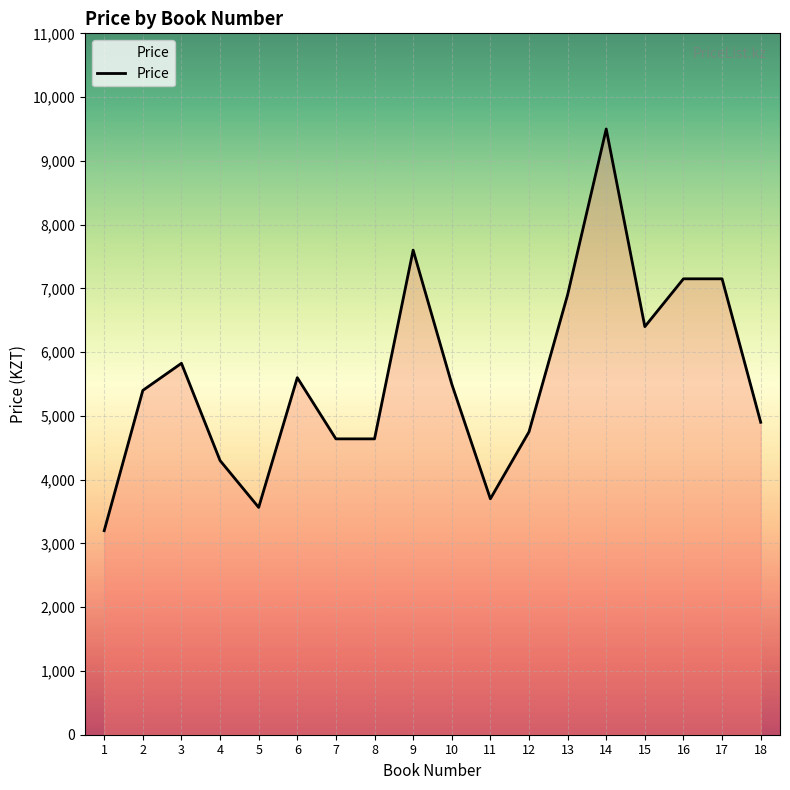

Where is the data nearest to the value 6350?

15